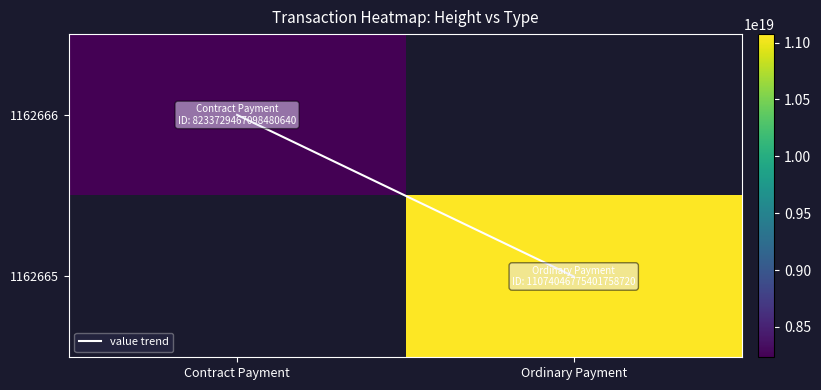

At how many categories does at least one series exceed 6612666809629773824?

2